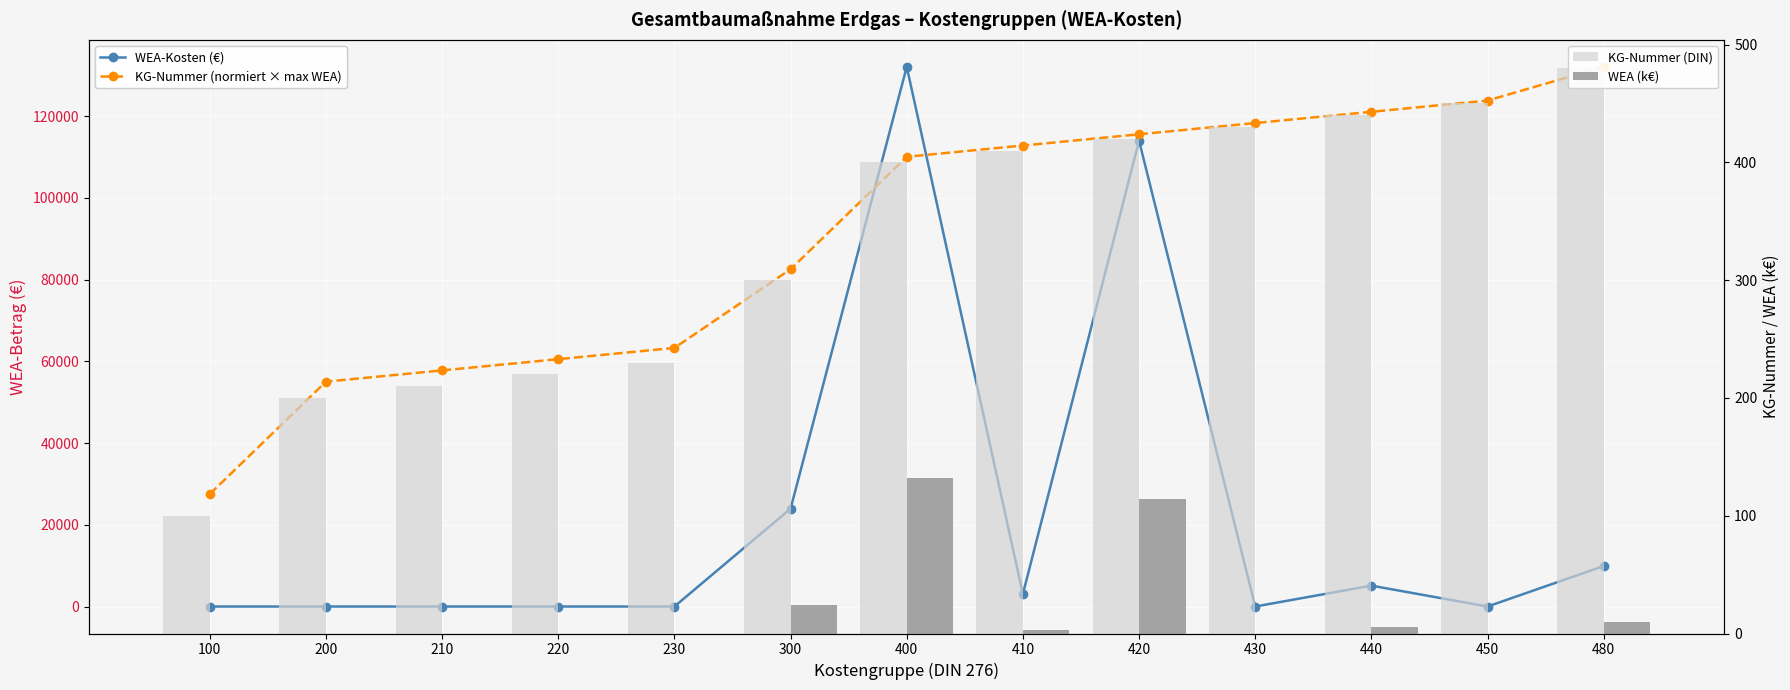

What is the average value of the KG-Nummer (DIN) series?

330.0